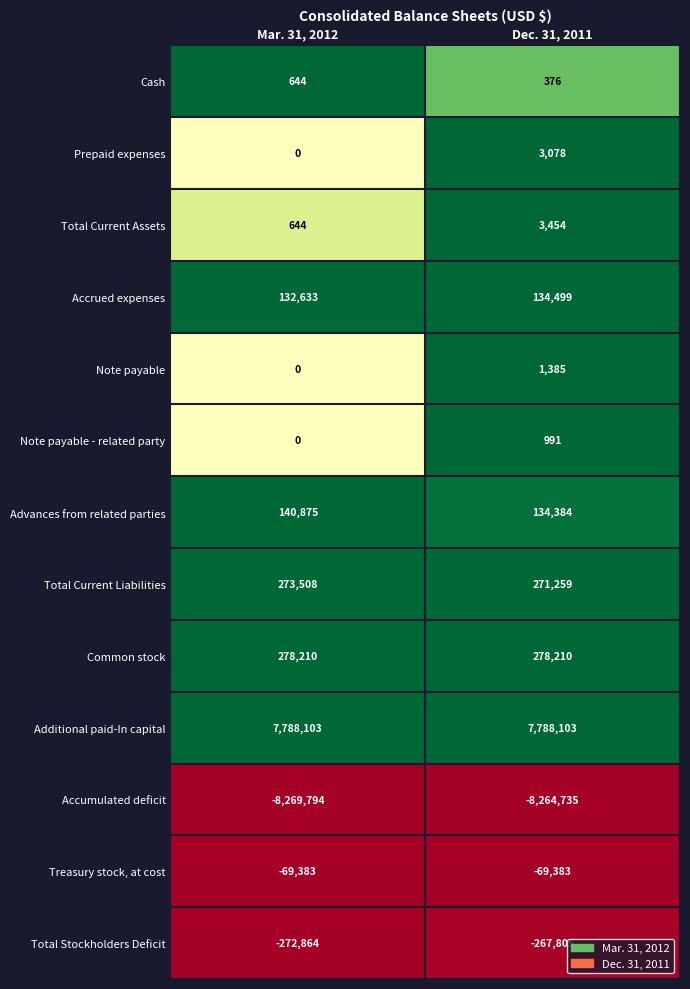

Is the value of Prepaid expenses at Mar. 31, 2012 greater than the value of Accumulated deficit at Dec. 31, 2011?

Yes